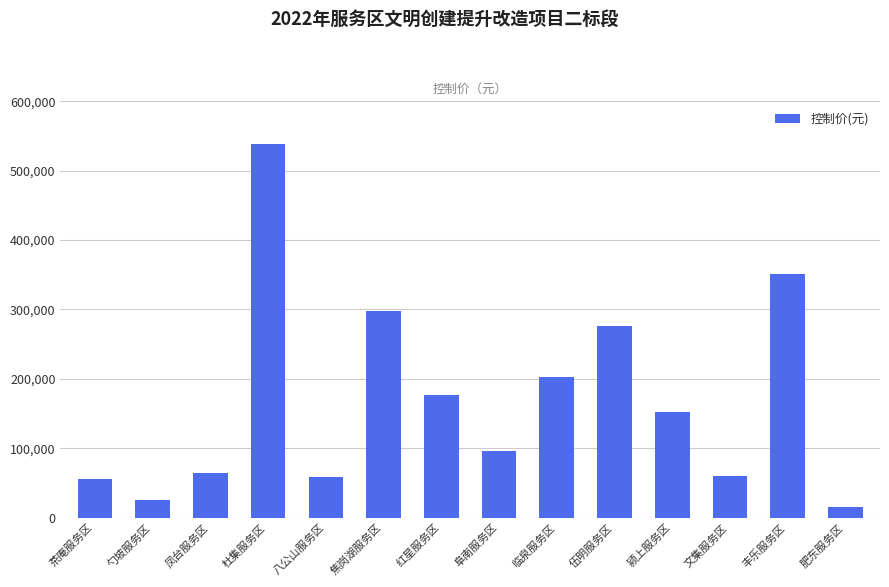

True or false: the data shows 264295.4 at 杜集服务区.

False